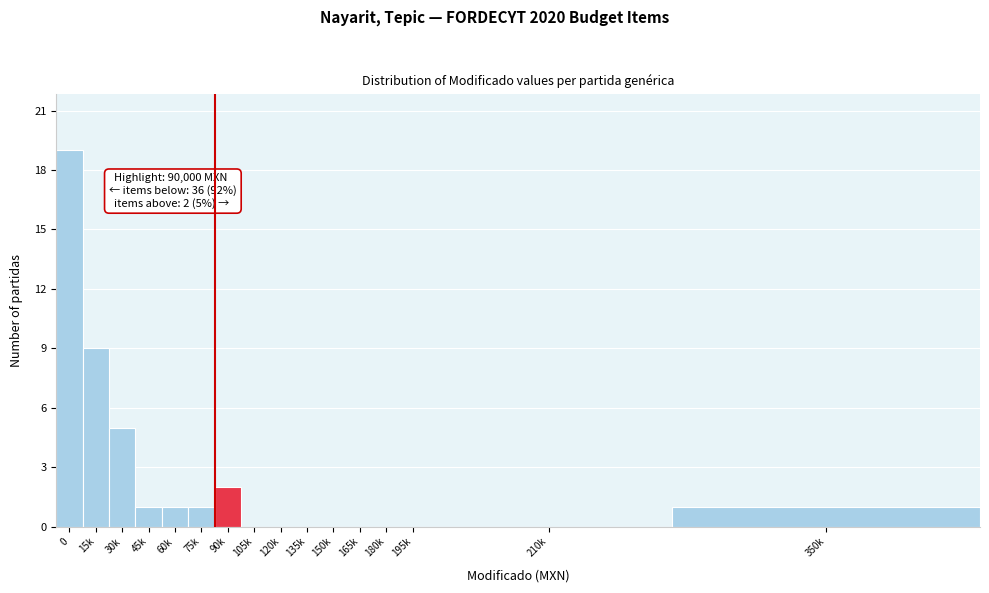

Reading right to left, what are all the values shown in this chart?

350k=1	210k=0	195k=0	180k=0	165k=0	150k=0	135k=0	120k=0	105k=0	90k=2	75k=1	60k=1	45k=1	30k=5	15k=9	0=19